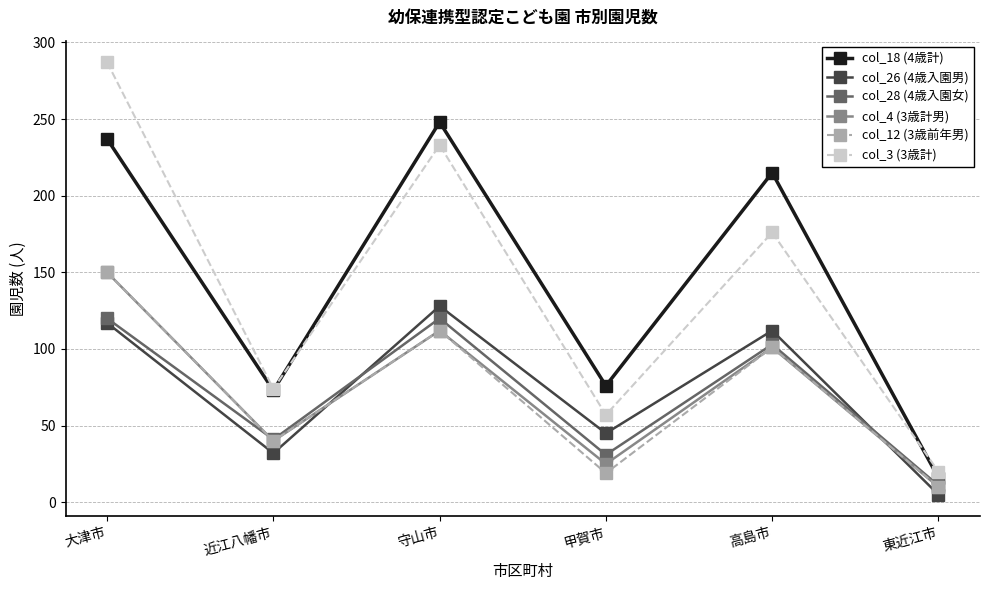

Is the value of col_26 (4歳入園男) at 東近江市 greater than the value of col_18 (4歳計) at 守山市?

No